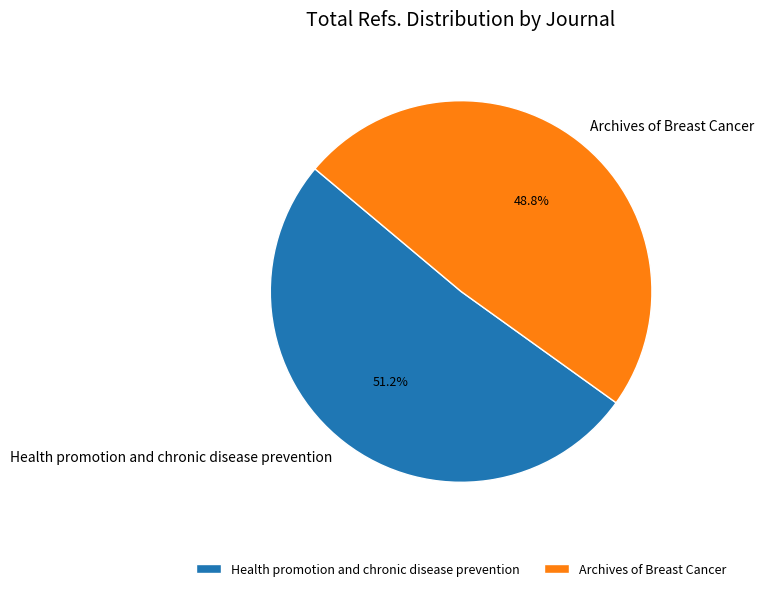

Count the number of slices in the pie.

2